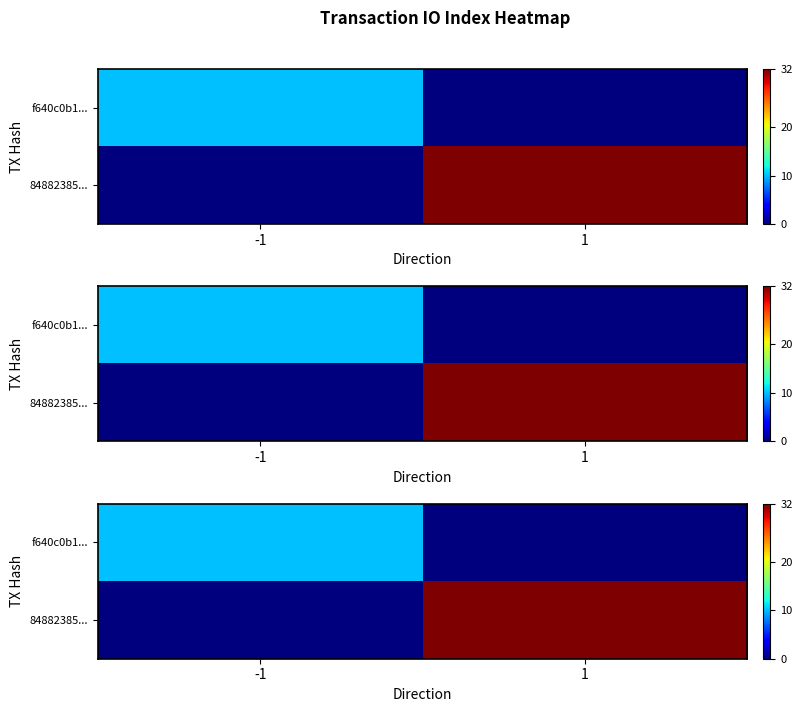

At how many categories does at least one series exceed 3?

2